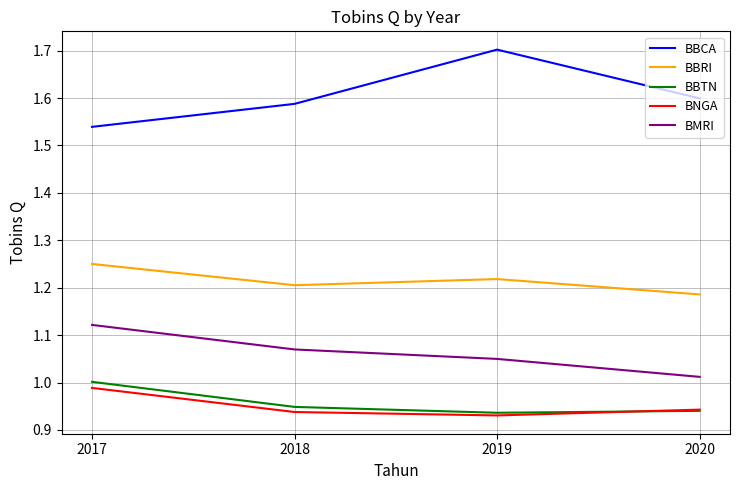

What is the difference between the maximum and second lowest values in the BNGA series?

0.1